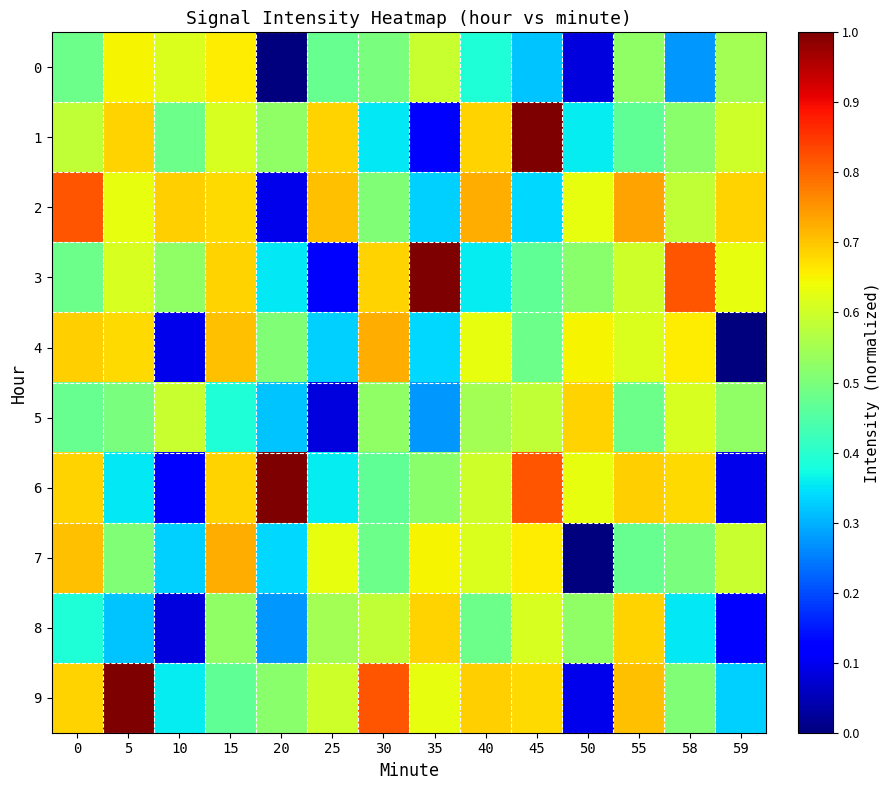

Reading left to right, extract all data points from this chart.

0: 0=0.5	5=0.7	10=0.6	15=0.7	20=0.0	25=0.5	30=0.5	35=0.6	40=0.4	45=0.3	50=0.1	55=0.5	58=0.3	59=0.5
1: 0=0.6	5=0.7	10=0.5	15=0.6	20=0.5	25=0.7	30=0.4	35=0.1	40=0.7	45=1.0	50=0.4	55=0.5	58=0.5	59=0.6
2: 0=0.8	5=0.6	10=0.7	15=0.7	20=0.1	25=0.7	30=0.5	35=0.3	40=0.7	45=0.3	50=0.6	55=0.7	58=0.6	59=0.7
3: 0=0.5	5=0.6	10=0.5	15=0.7	20=0.4	25=0.1	30=0.7	35=1.0	40=0.4	45=0.5	50=0.5	55=0.6	58=0.8	59=0.6
4: 0=0.7	5=0.7	10=0.1	15=0.7	20=0.5	25=0.3	30=0.7	35=0.3	40=0.6	45=0.5	50=0.7	55=0.6	58=0.7	59=0.0
5: 0=0.5	5=0.5	10=0.6	15=0.4	20=0.3	25=0.1	30=0.5	35=0.3	40=0.5	45=0.6	50=0.7	55=0.5	58=0.6	59=0.5
6: 0=0.7	5=0.4	10=0.1	15=0.7	20=1.0	25=0.4	30=0.5	35=0.5	40=0.6	45=0.8	50=0.6	55=0.7	58=0.7	59=0.1
7: 0=0.7	5=0.5	10=0.3	15=0.7	20=0.3	25=0.6	30=0.5	35=0.7	40=0.6	45=0.7	50=0.0	55=0.5	58=0.5	59=0.6
8: 0=0.4	5=0.3	10=0.1	15=0.5	20=0.3	25=0.5	30=0.6	35=0.7	40=0.5	45=0.6	50=0.5	55=0.7	58=0.4	59=0.1
9: 0=0.7	5=1.0	10=0.4	15=0.5	20=0.5	25=0.6	30=0.8	35=0.6	40=0.7	45=0.7	50=0.1	55=0.7	58=0.5	59=0.3